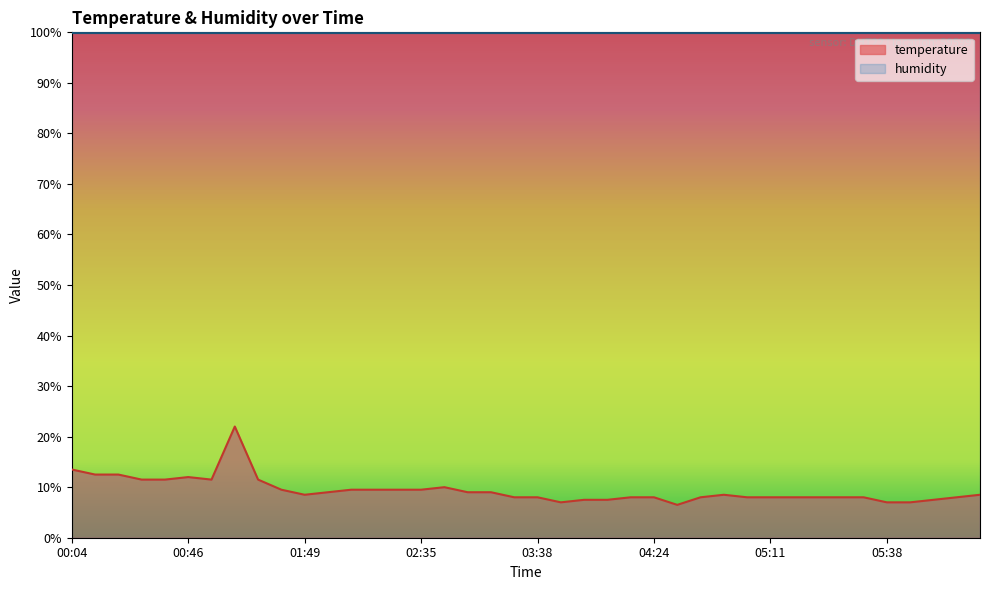

True or false: there are more than 0 points higher than both neighbors.

True